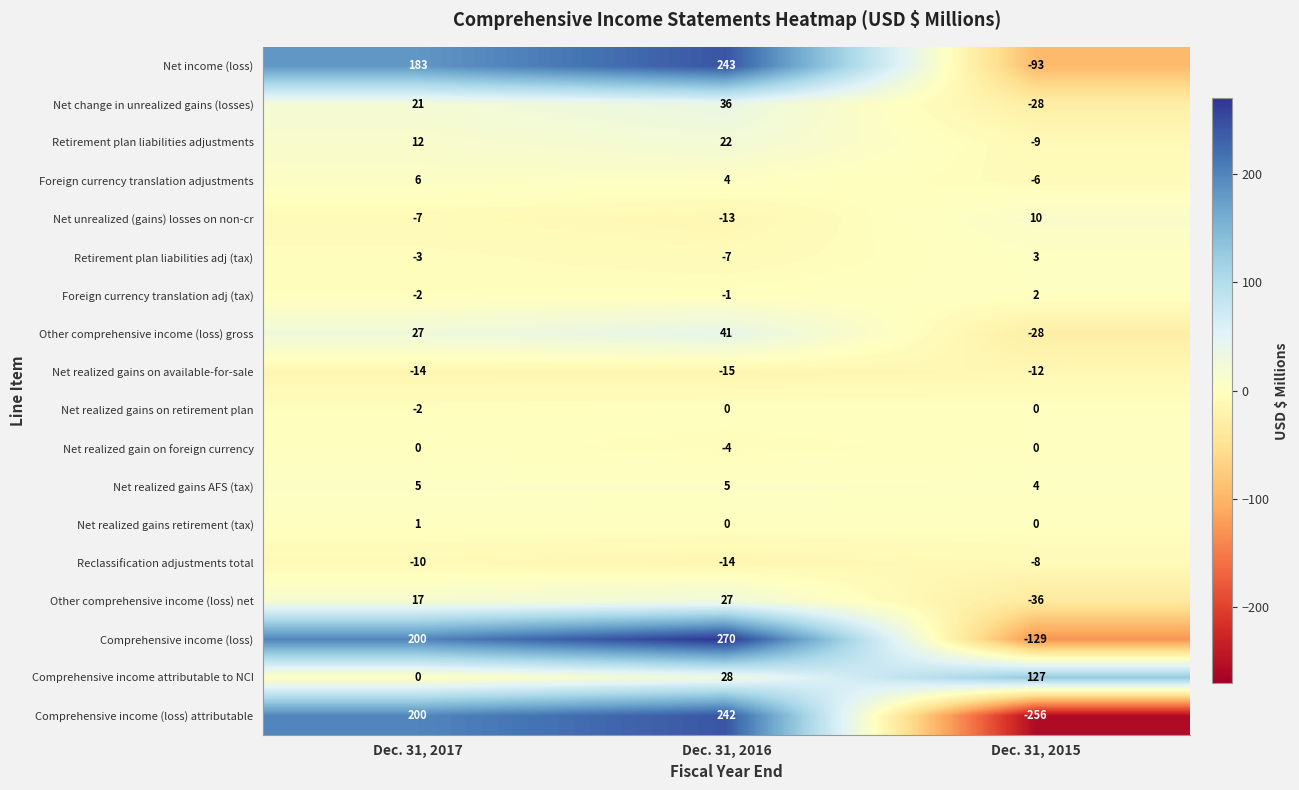

Which series has the largest range (max minus min)?

Comprehensive income (loss) attributable